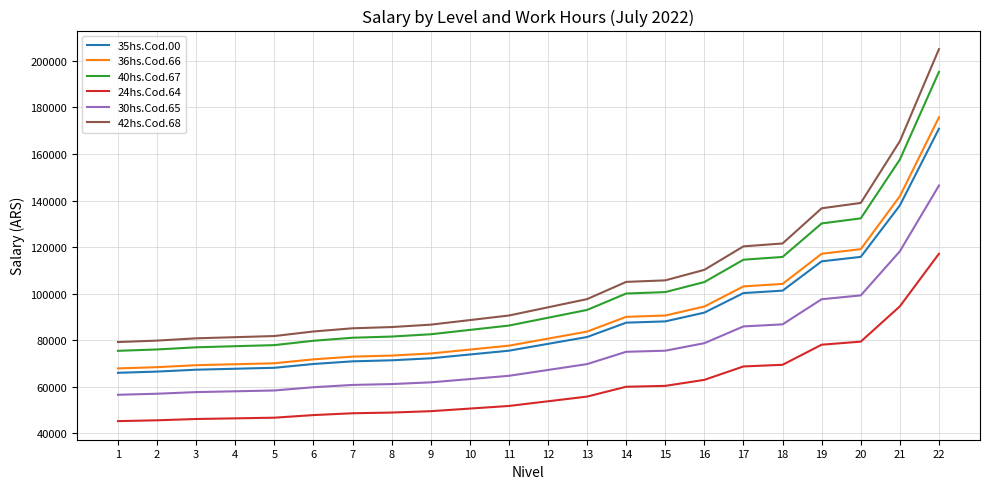

What is the difference between the maximum and minimum values in the 40hs.Cod.67 series?

119805.2